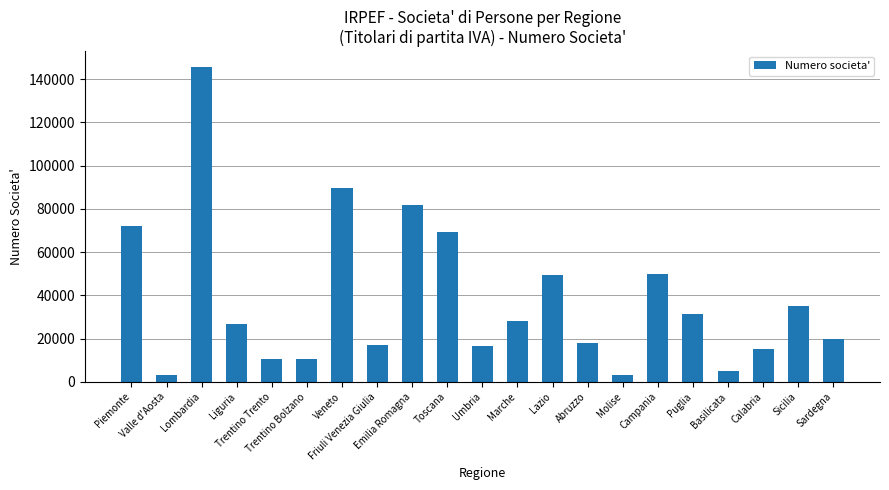

The value at Abruzzo is 28657. True or false?

False